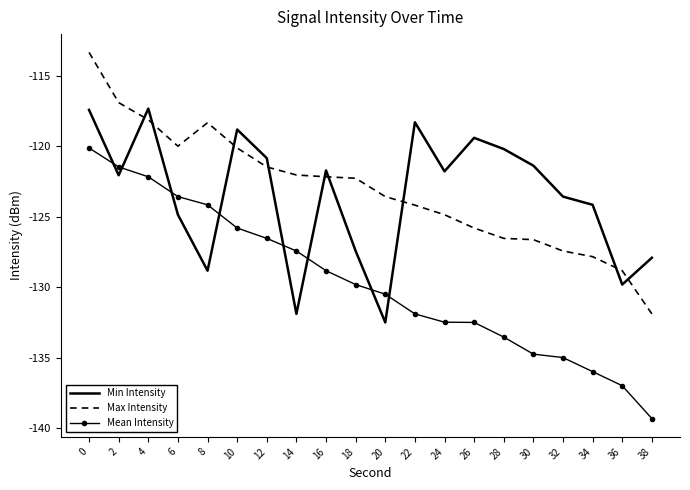

What is the average value of the Max Intensity series?

-123.1